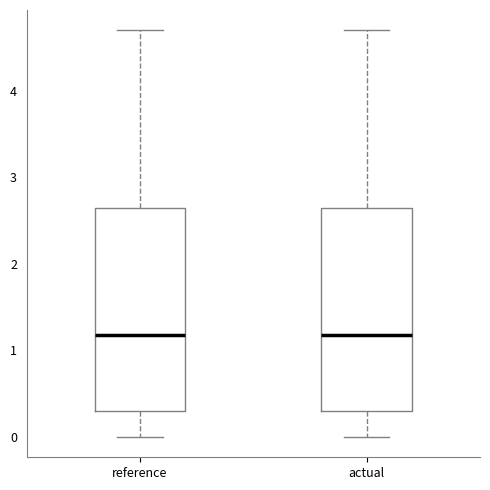

Reading left to right, read every box against the y-axis: the position of its median line, the range the box covers, and the ends of its whiskers. The values are not printed on the chart, so give them approximately, as read against the axis.

reference: median 1.2, box 0.3 to 2.6, whiskers 0.0 to 4.7
actual: median 1.2, box 0.3 to 2.6, whiskers 0.0 to 4.7